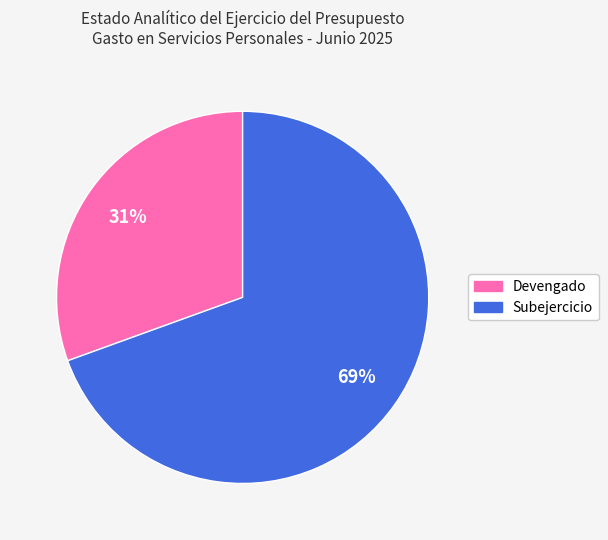

What is the ratio of the value at Devengado to the value at Subejercicio?

0.4